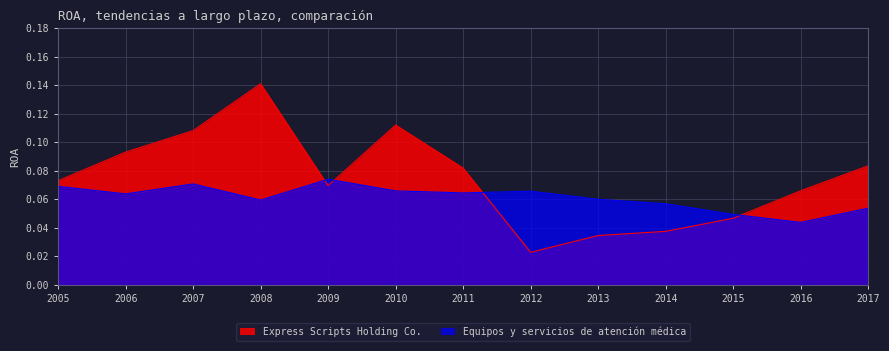

True or false: Equipos y servicios de atención médica and Express Scripts Holding Co. cross at least once.

True